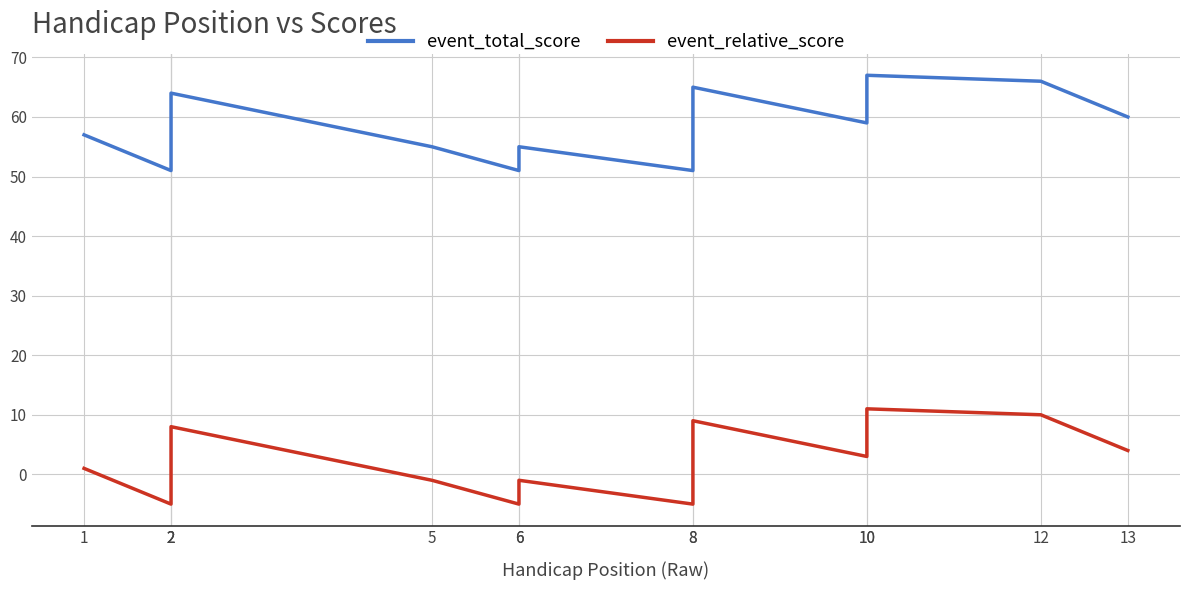

True or false: event_relative_score has a value of 1 at 13.

False